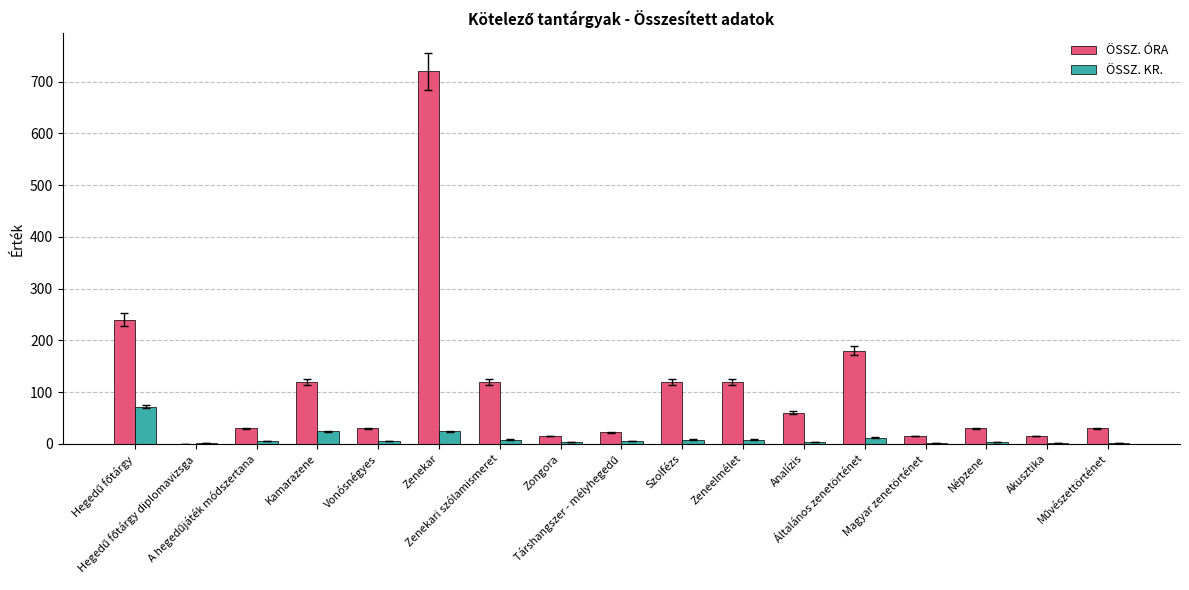

Which series has the largest total across all categories?

ÖSSZ. ÓRA